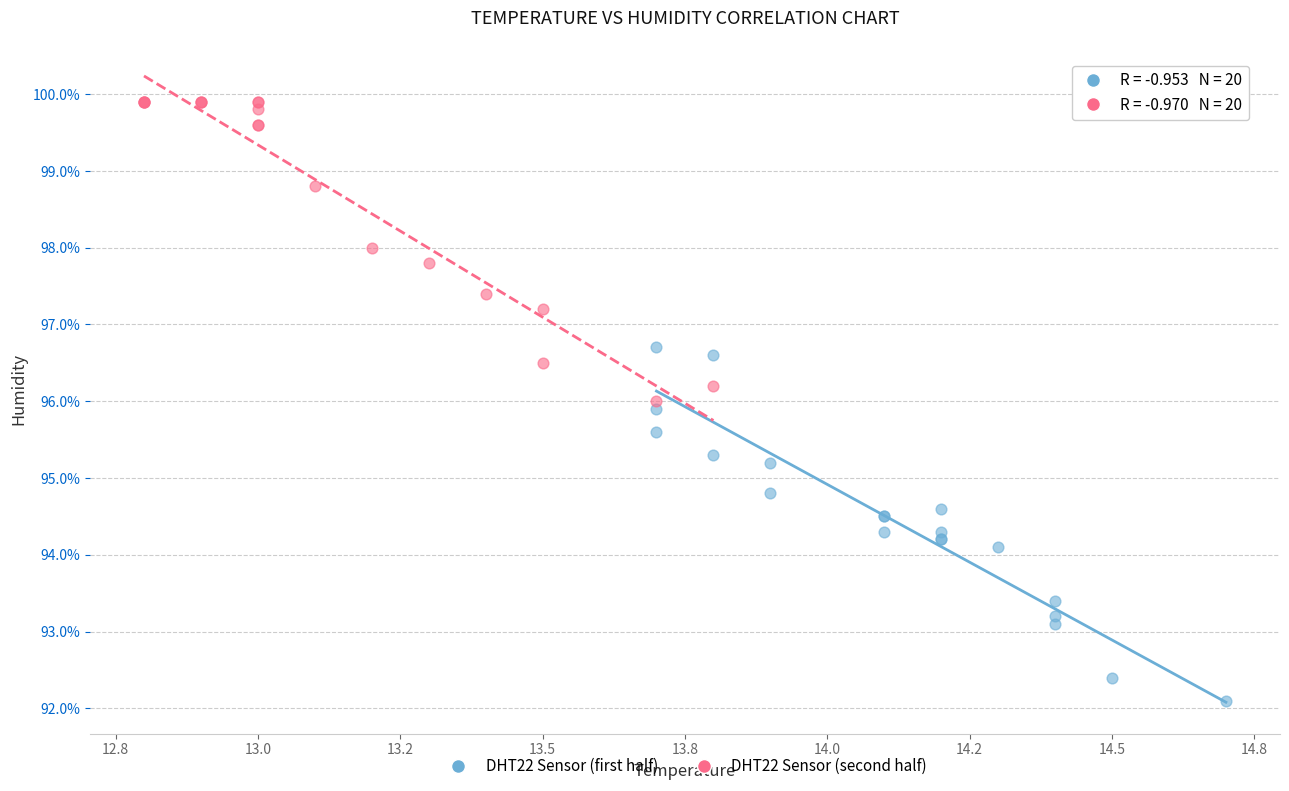

Which series has the widest spread of Y values?

DHT22 Sensor (first half)